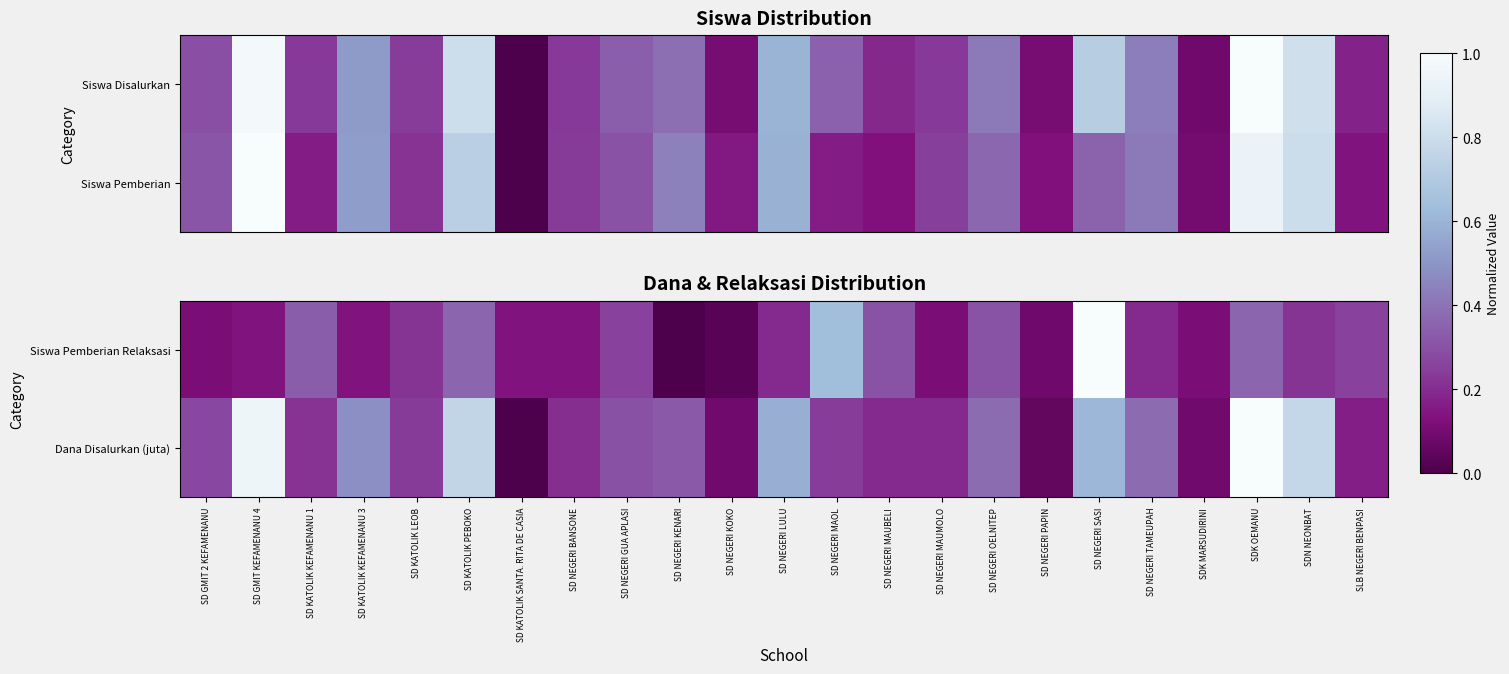

List the labels in order of Siswa Pemberian Relaksasi value, smallest first.

SD NEGERI KENARI, SD NEGERI KOKO, SD NEGERI PAPIN, SD GMIT 2 KEFAMENANU, SD NEGERI MAUMOLO, SDK MARSUDIRINI, SD GMIT KEFAMENANU 4, SD KATOLIK KEFAMENANU 3, SD KATOLIK SANTA. RITA DE CASIA, SD NEGERI BANSONE, SD NEGERI LULU, SD NEGERI TAMEUPAH, SD KATOLIK LEOB, SDN NEONBAT, SD NEGERI GUA APLASI, SLB NEGERI BENPASI, SD NEGERI MAUBELI, SD NEGERI OELNITEP, SD KATOLIK KEFAMENANU 1, SD KATOLIK PEBOKO, SDK OEMANU, SD NEGERI MAOL, SD NEGERI SASI